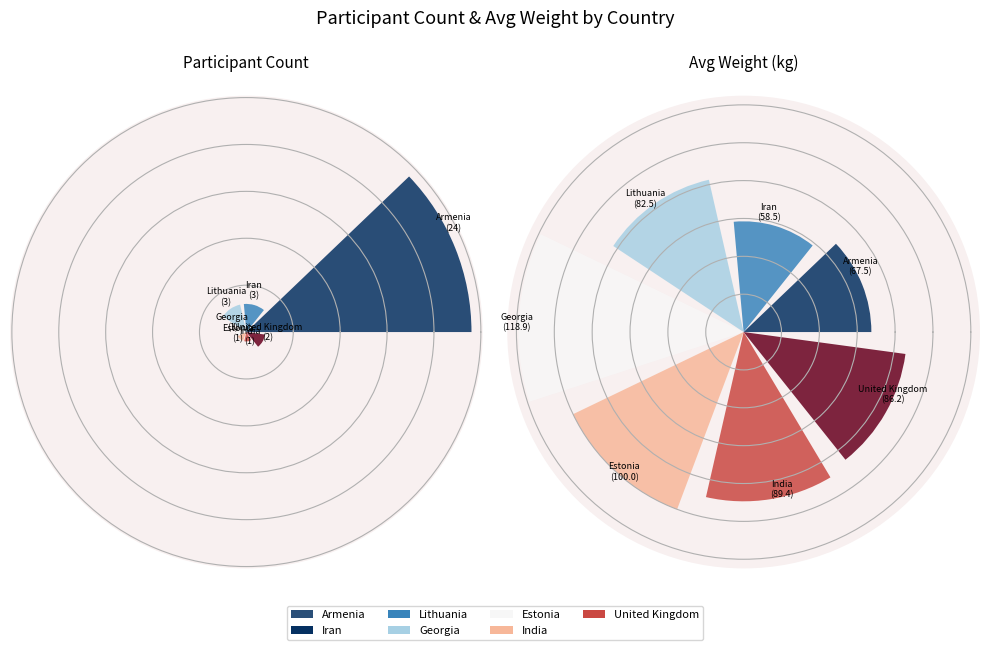

Which category has the biggest portion of the pie?

Georgia